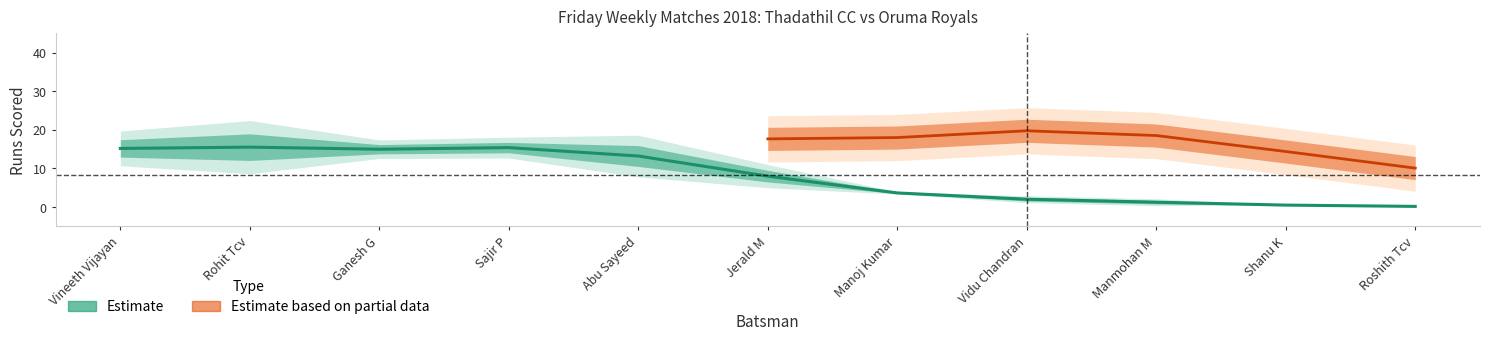

Rank the categories by Thadathil CC Runs value from lowest to highest.

6, 9, 10, 8, 7, 2, 5, 0, 4, 1, 3